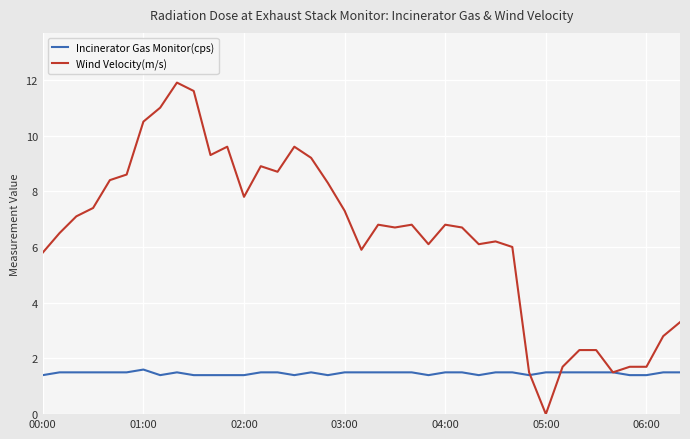

What is the difference between the second highest and minimum values in the Wind Velocity(m/s) series?

11.6